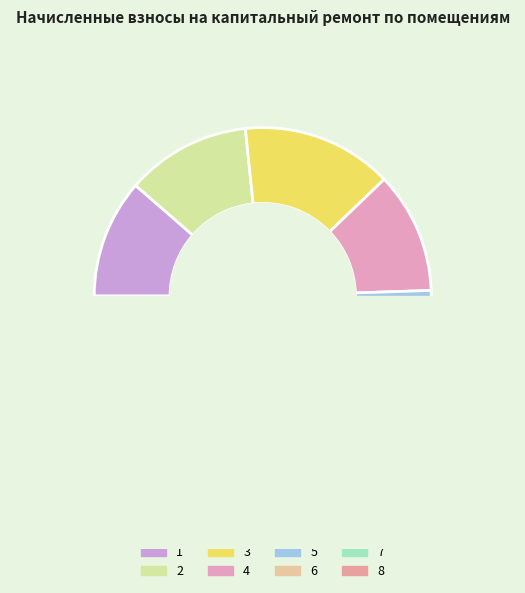

Is 5 the majority of the pie?

No